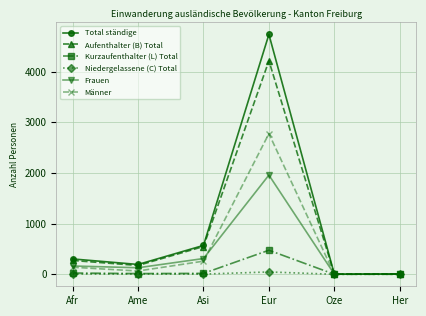

How many series are shown in this chart?

6